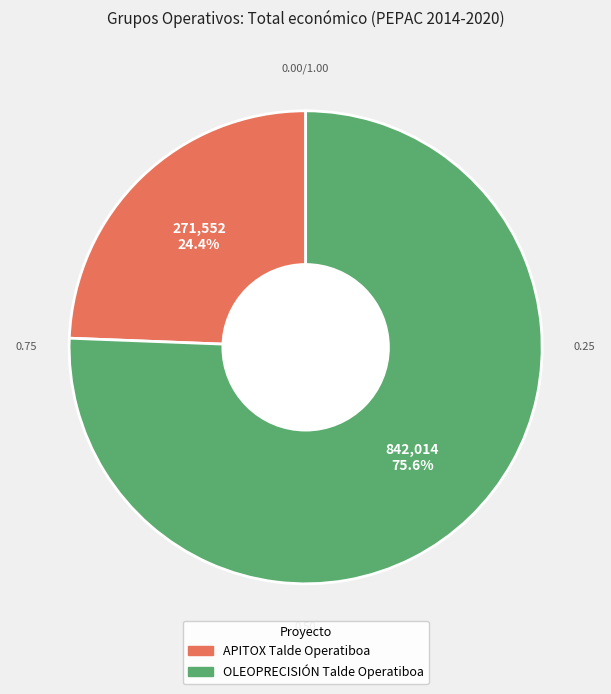

Which category accounts for the majority?

OLEOPRECISIÓN